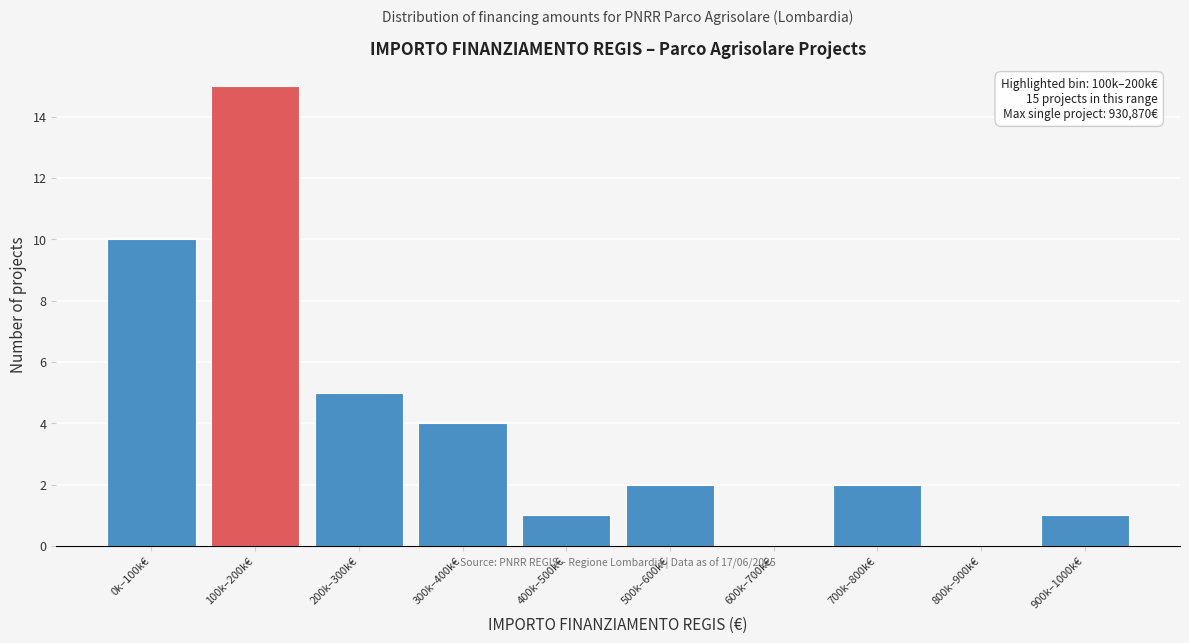

Reading left to right, transcribe all the data shown in this chart.

0k–100k€=10	100k–200k€=15	200k–300k€=5	300k–400k€=4	400k–500k€=1	500k–600k€=2	600k–700k€=0	700k–800k€=2	800k–900k€=0	900k–1000k€=1